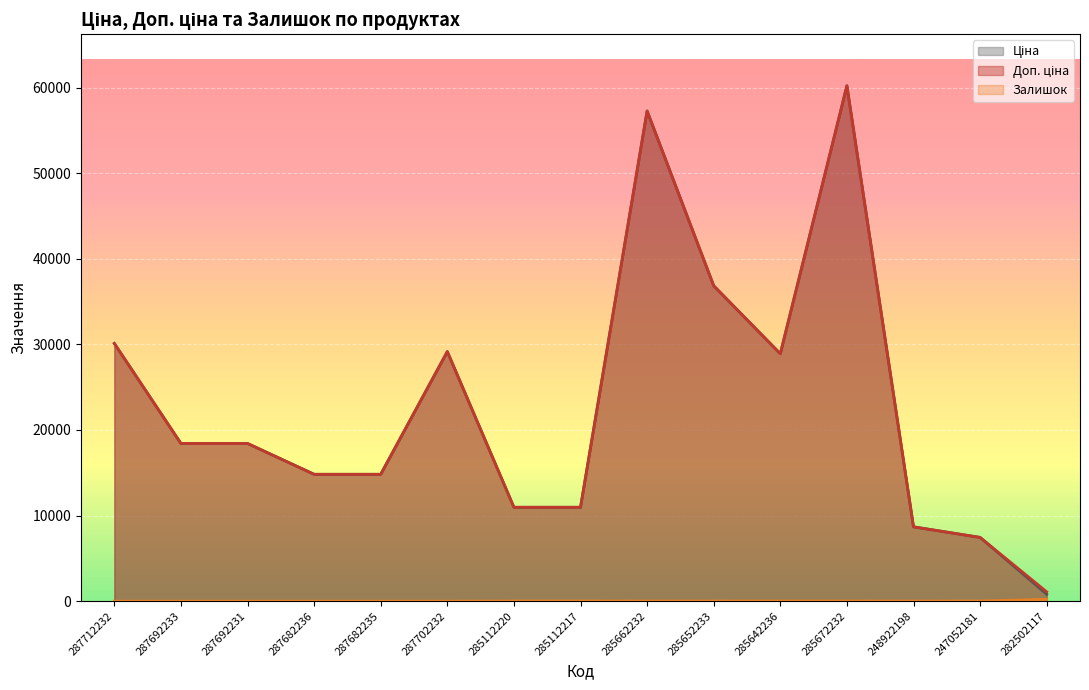

Reading left to right, what are all the values shown in this chart?

Ціна: 287712232=30102.8	287692233=18420.9	287692231=18420.9	287682236=14817.6	287682235=14817.6	287702232=29152.3	285112220=10964.4	285112217=10964.4	285662232=57258.0	285652233=36841.8	285642236=28901.7	285672232=60205.6	248922198=8679.5	247052181=7444.6	282502117=802.1
Доп. ціна: 287712232=30102.8	287692233=18420.9	287692231=18420.9	287682236=14817.6	287682235=14817.6	287702232=29152.3	285112220=10964.4	285112217=10964.4	285662232=57258.0	285652233=36841.8	285642236=28901.7	285672232=60205.6	248922198=8679.5	247052181=7444.6	282502117=1087.0
Залишок: 287712232=0.0	287692233=0.0	287692231=0.0	287682236=0.0	287682235=0.0	287702232=0.0	285112220=17.0	285112217=17.0	285662232=13.0	285652233=14.0	285642236=16.0	285672232=16.0	248922198=11.0	247052181=20.0	282502117=215.0